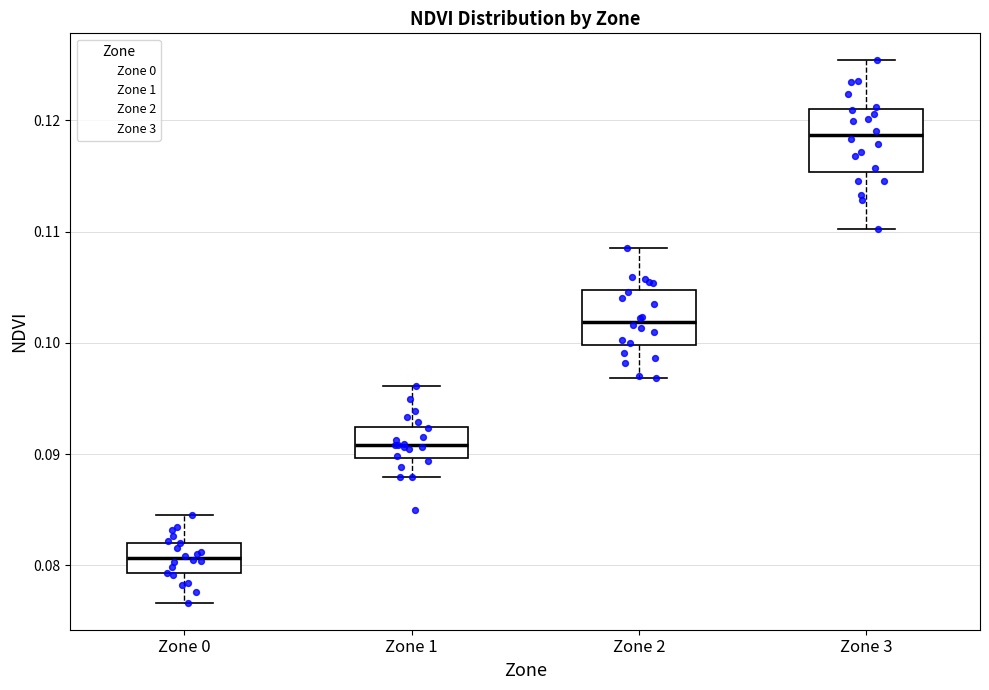

Reading left to right, read every box against the y-axis: the position of its median line, the range the box covers, and the ends of its whiskers. The values are not printed on the chart, so give them approximately, as read against the axis.

Zone 0: median 0.081, box 0.079 to 0.082, whiskers 0.077 to 0.085
Zone 1: median 0.091, box 0.090 to 0.092, whiskers 0.088 to 0.096
Zone 2: median 0.102, box 0.100 to 0.105, whiskers 0.097 to 0.108
Zone 3: median 0.119, box 0.115 to 0.121, whiskers 0.110 to 0.125